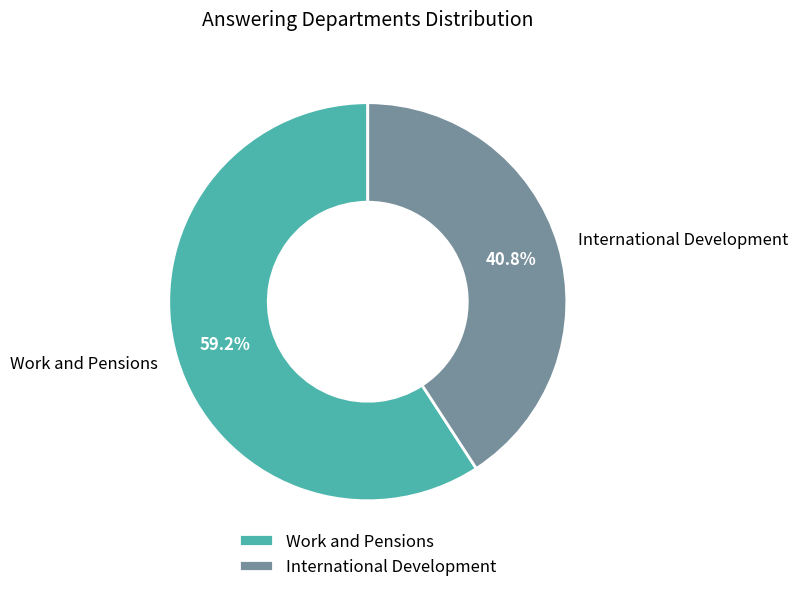

Does any single category account for the majority?

Yes